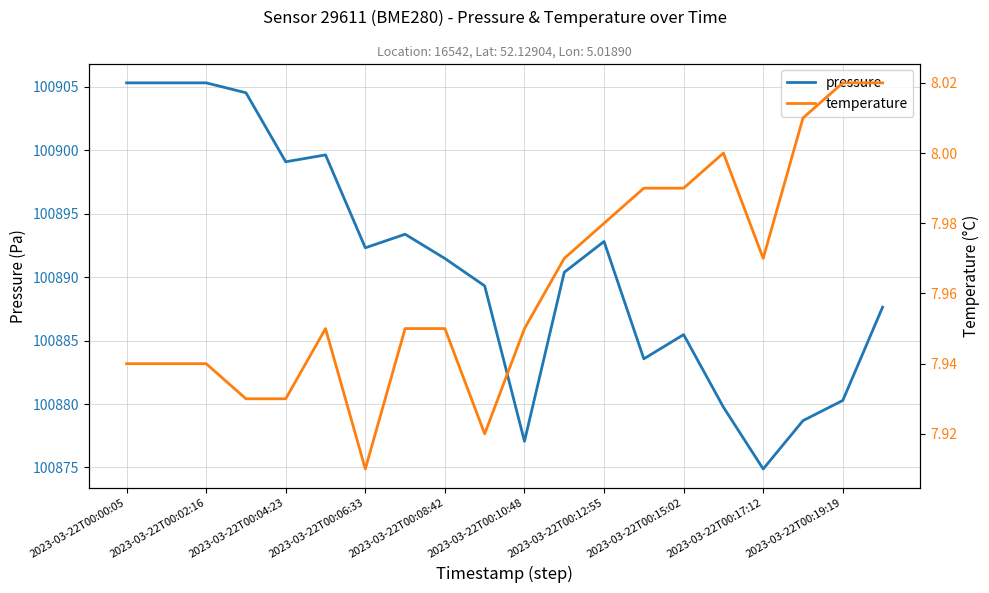

Where does the pressure series first go above 100891?

2023-03-22T00:00:05